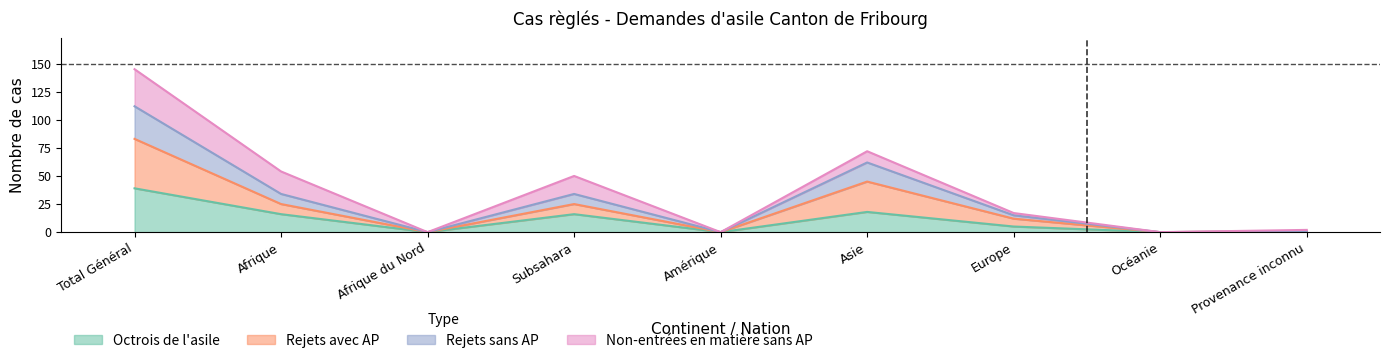

True or false: Total des cas reglés and Rejets sans AP intersect in this chart.

False